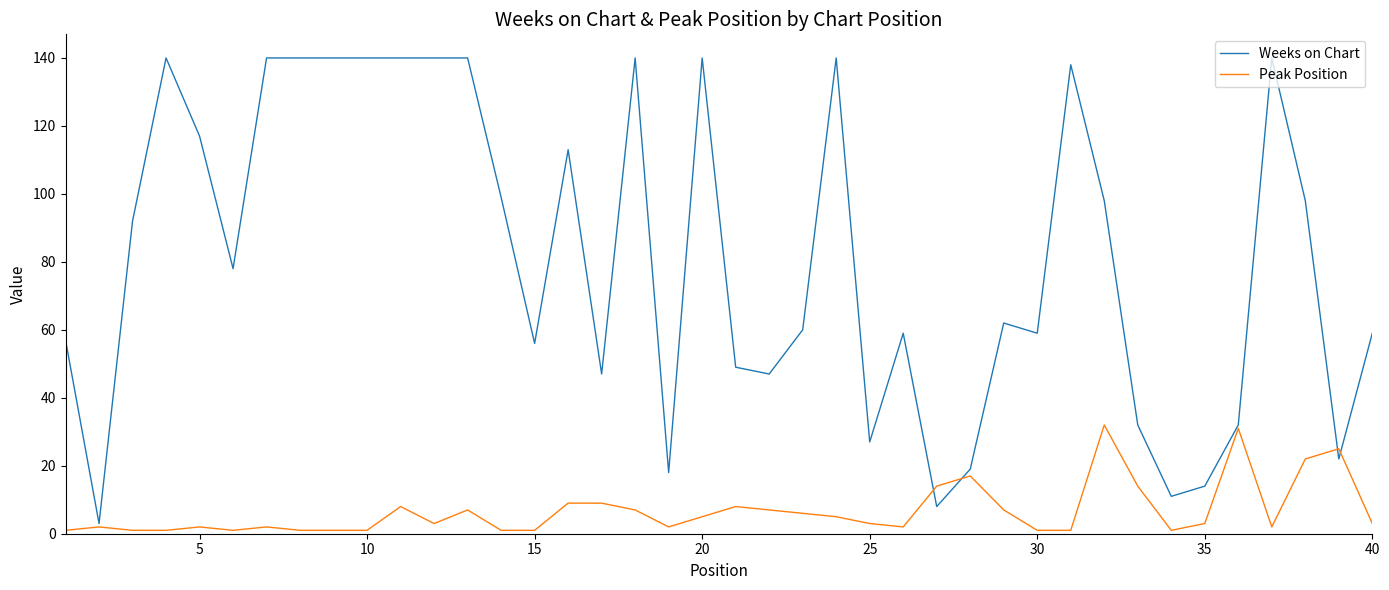

What is the difference between the second highest and second lowest values in the Peak Position series?

30